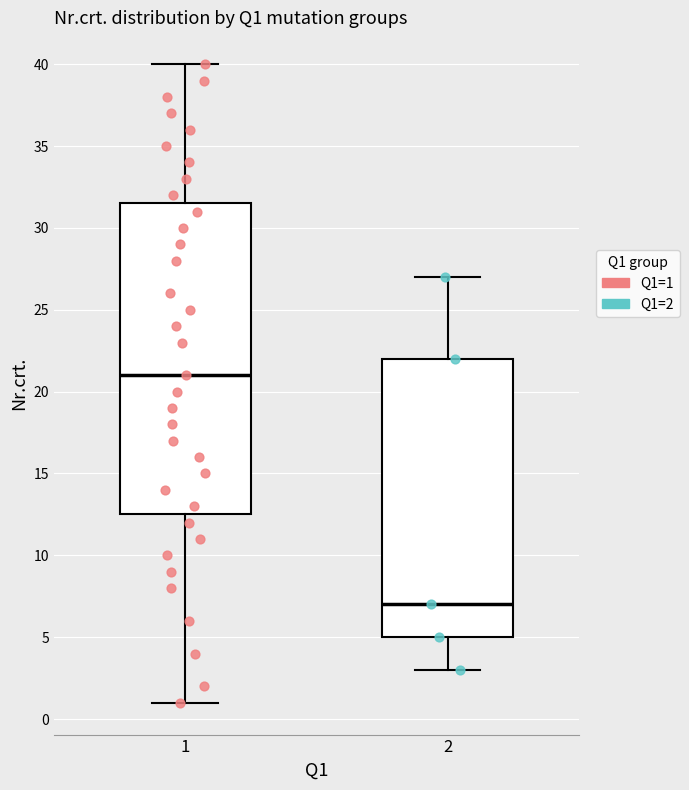

Reading left to right, read every box against the y-axis: the position of its median line, the range the box covers, and the ends of its whiskers. The values are not printed on the chart, so give them approximately, as read against the axis.

1: median 21.0, box 12.5 to 31.5, whiskers 1.0 to 40.0
2: median 7.0, box 5.0 to 22.0, whiskers 3.0 to 27.0